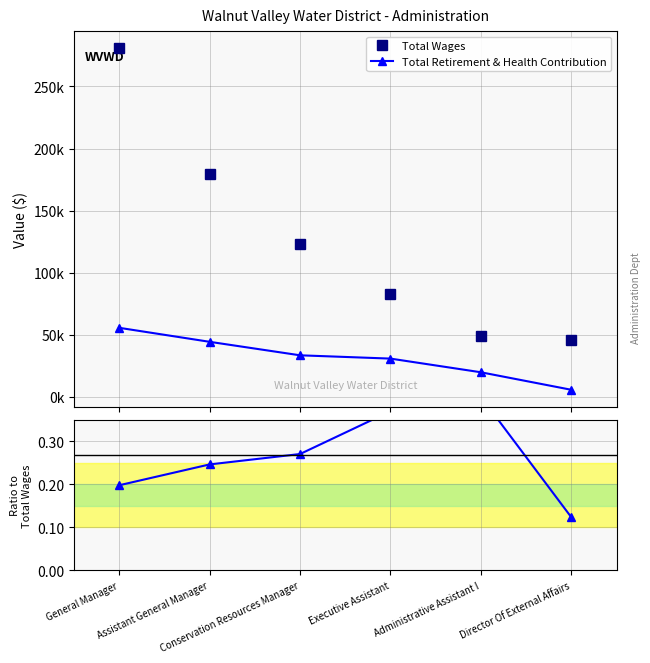

At General Manager, list the series in order from largest to smallest.

Total Wages, Total Retirement & Health Contribution, Ratio